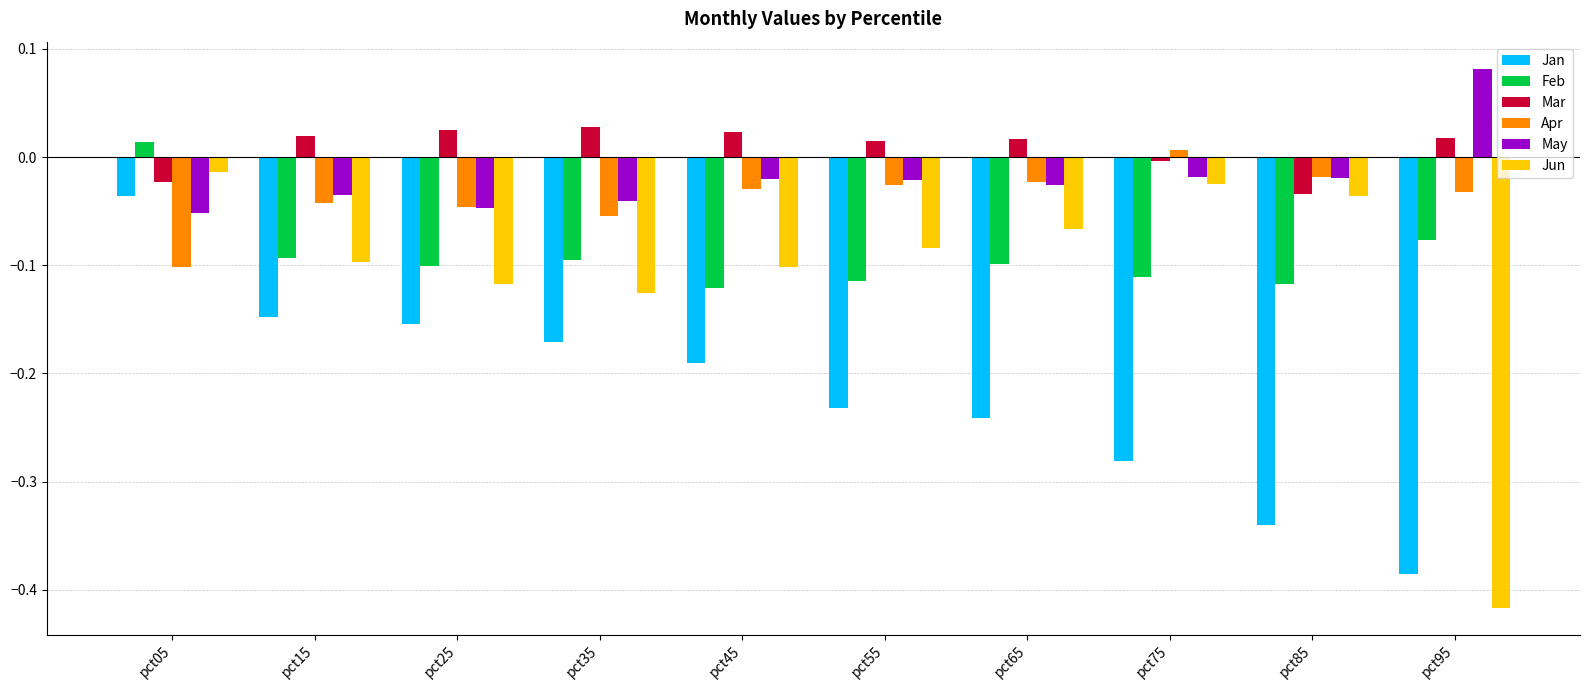

Which category has the lowest value across all series?

pct95